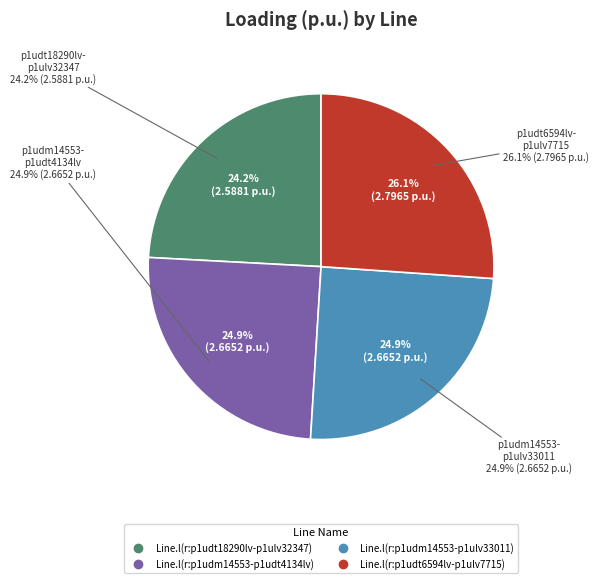

How many slices are in this pie chart?

4